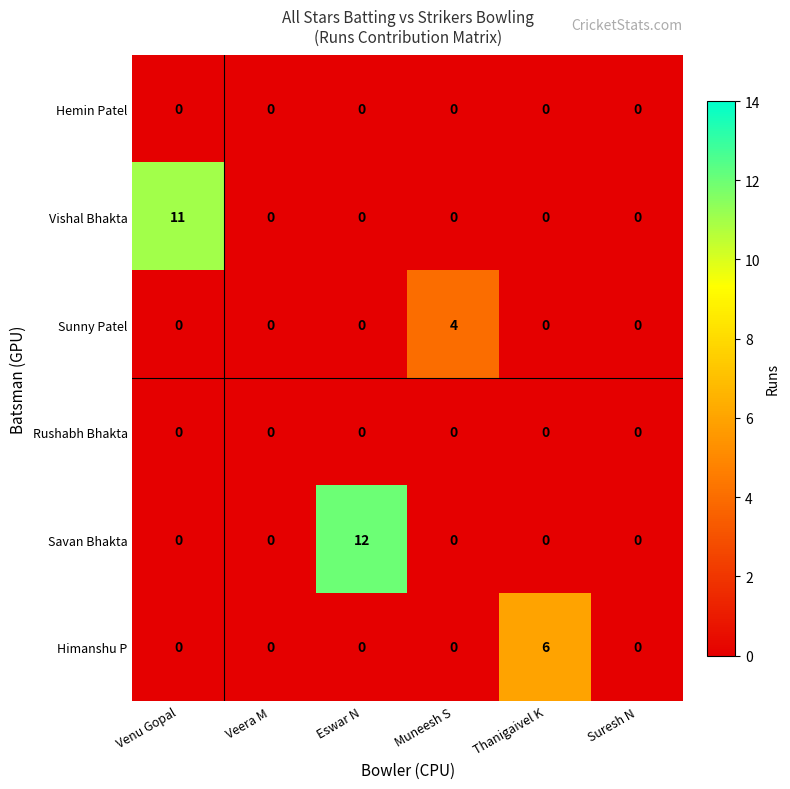

What is the difference between the highest and lowest values at Eswar N?

12